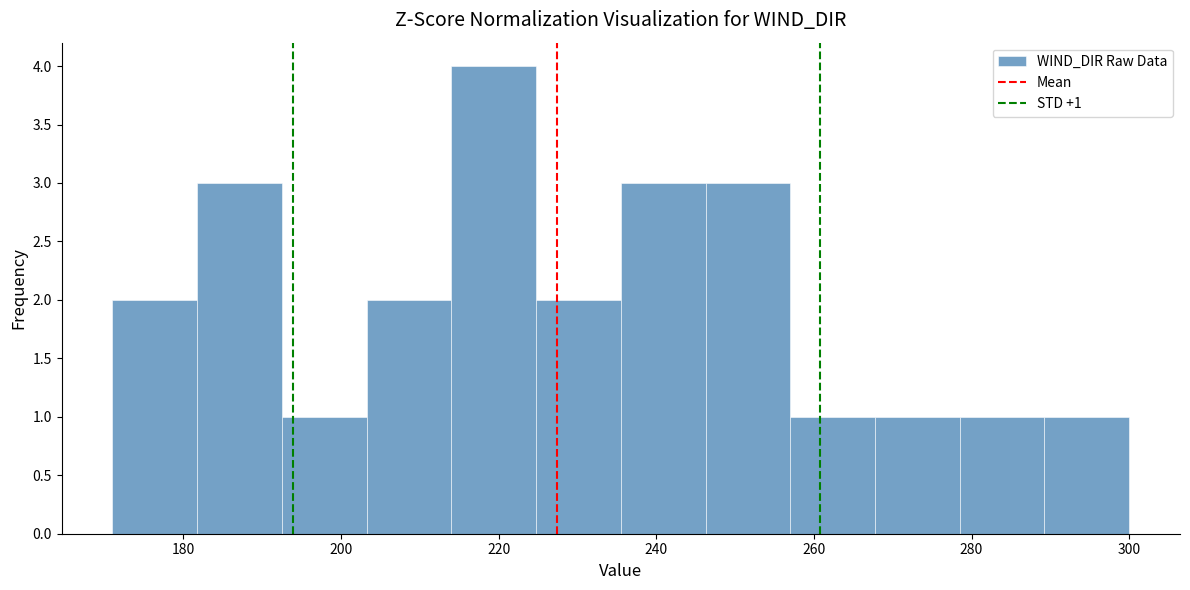

Which range on the x-axis has the tallest bar?

214 to 224